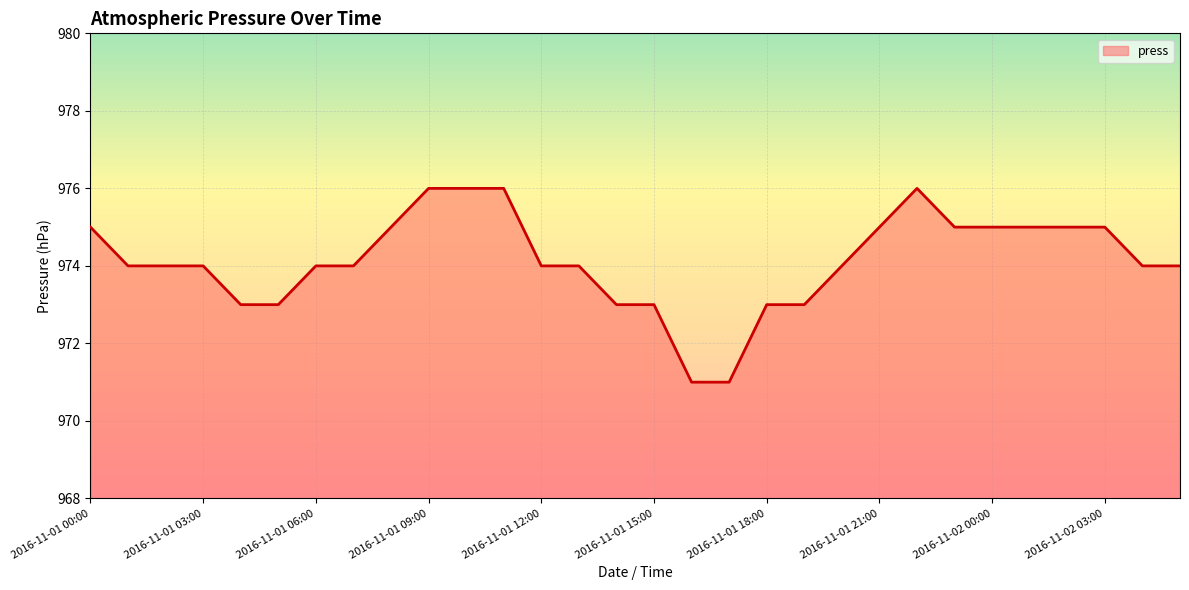

What is the difference between the maximum and minimum values?

5